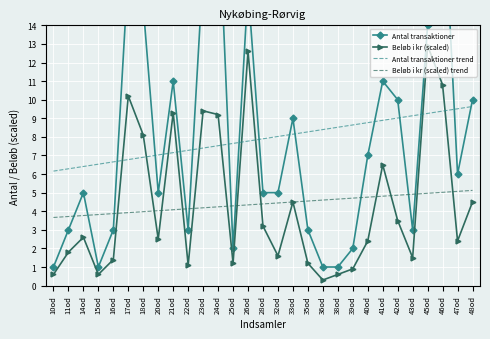

How many values in the Beløb i kr (scaled) series exceed 2?

17